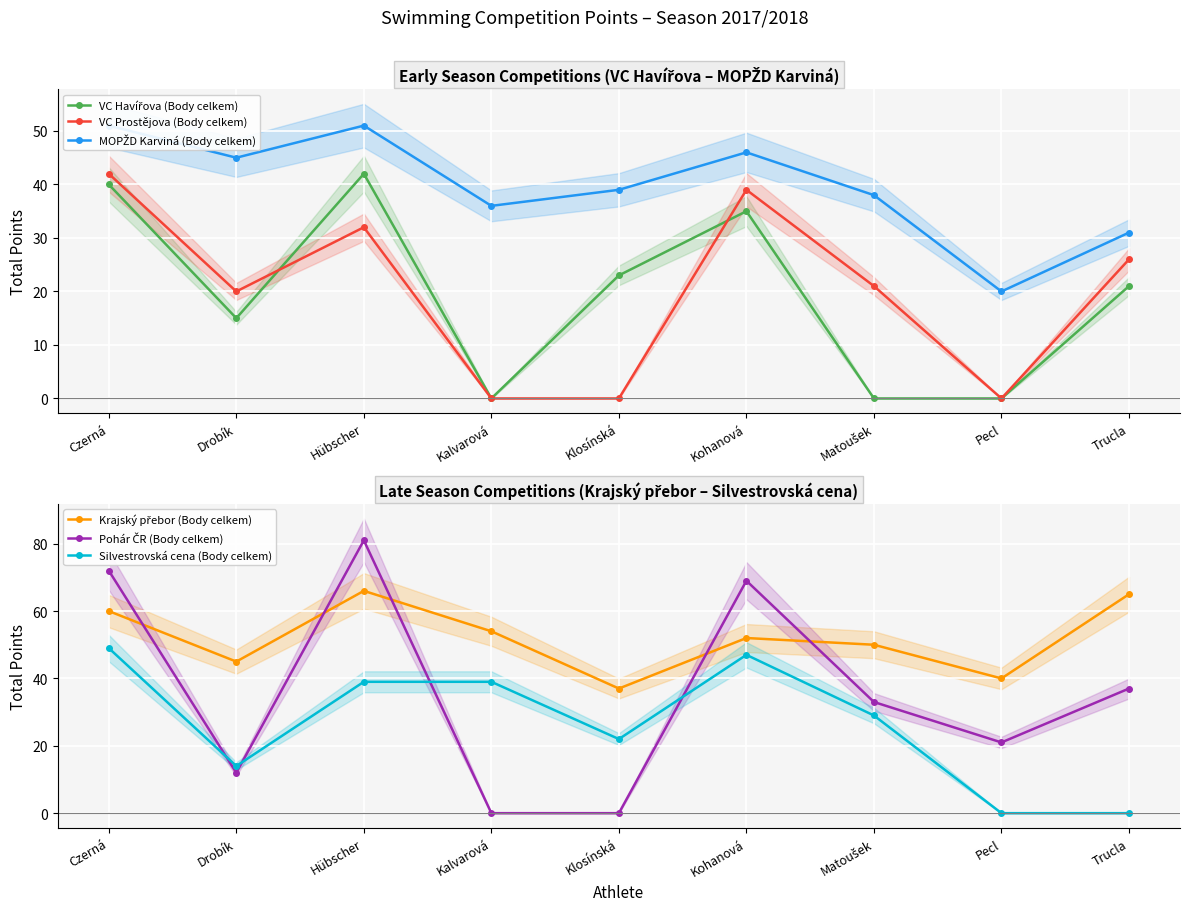

What are all the series names shown in the legend?

VC Havířova (Body celkem), VC Prostějova (Body celkem), MOPŽD Karviná (Body celkem), Krajský přebor (Body celkem), Pohár ČR (Body celkem), Silvestrovská cena (Body celkem)